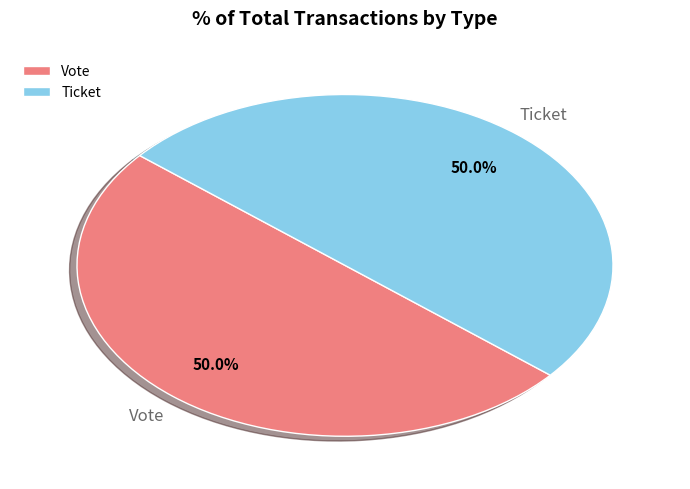

To the nearest percent, what is the difference between the largest and smallest slice percentages?

0%